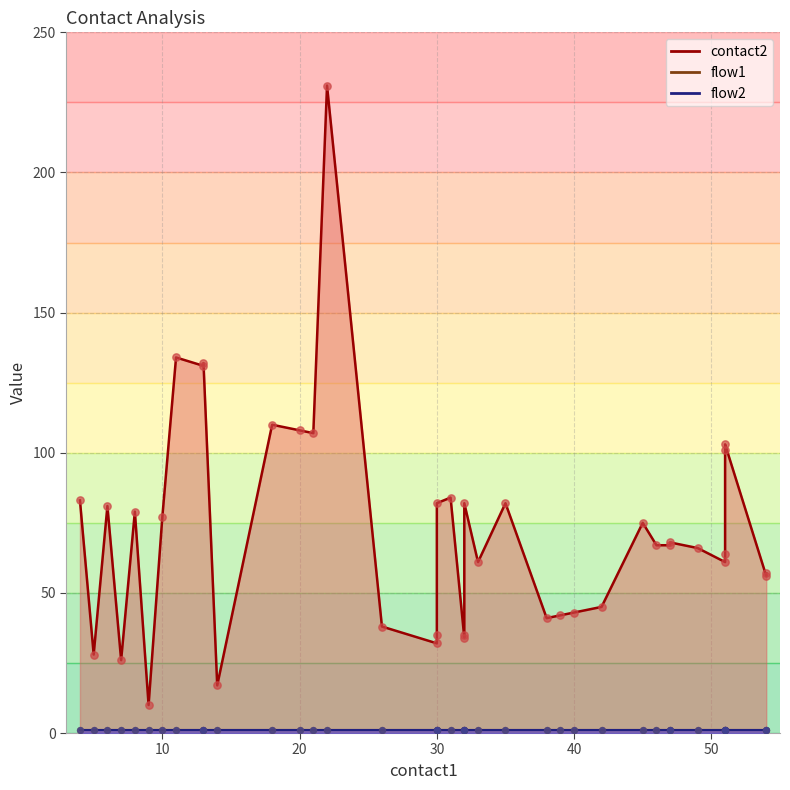

Which series has the largest total across all categories?

contact2